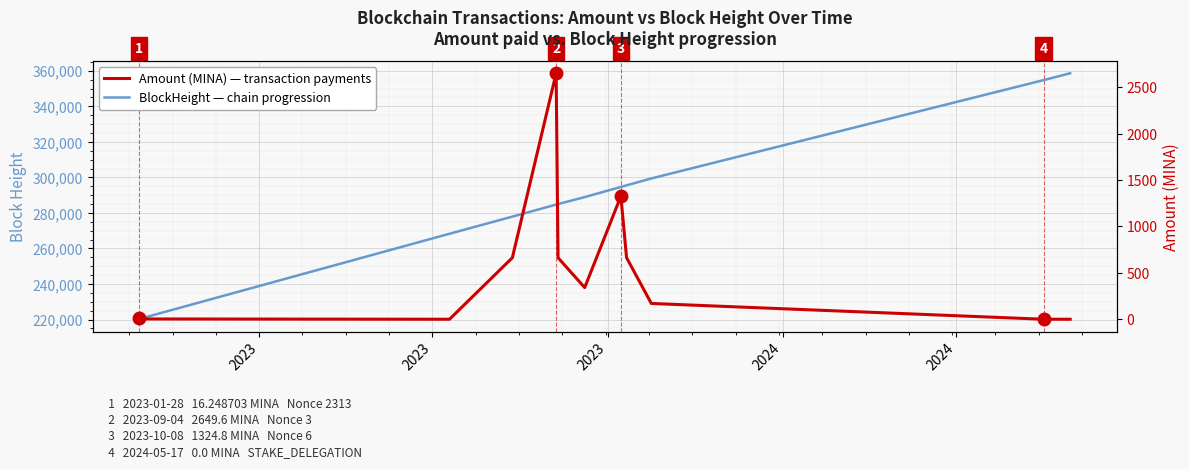

What is the sum of all BlockHeight over time values?

3669293.0